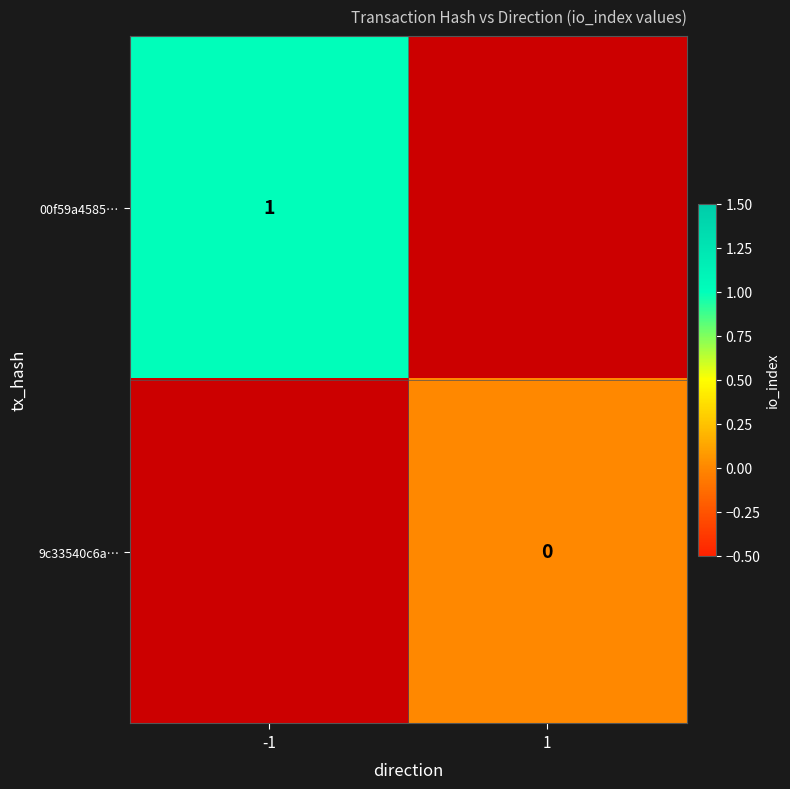

At which label does 9c33540c6a… reach its peak?

-1